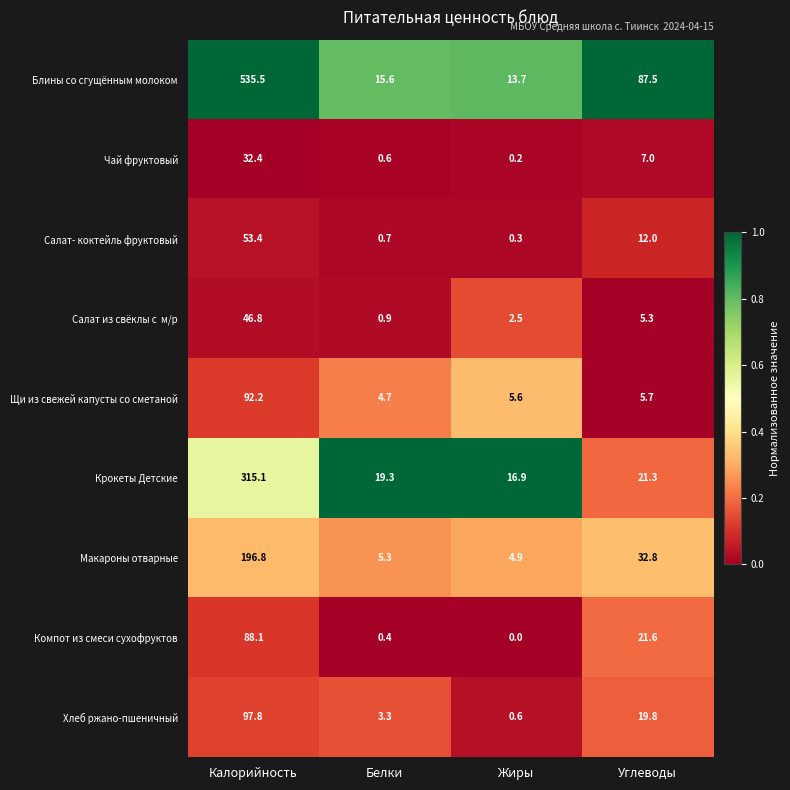

The Щи из свежей капусты со сметаной series shows 5.6 at Жиры. True or false?

True